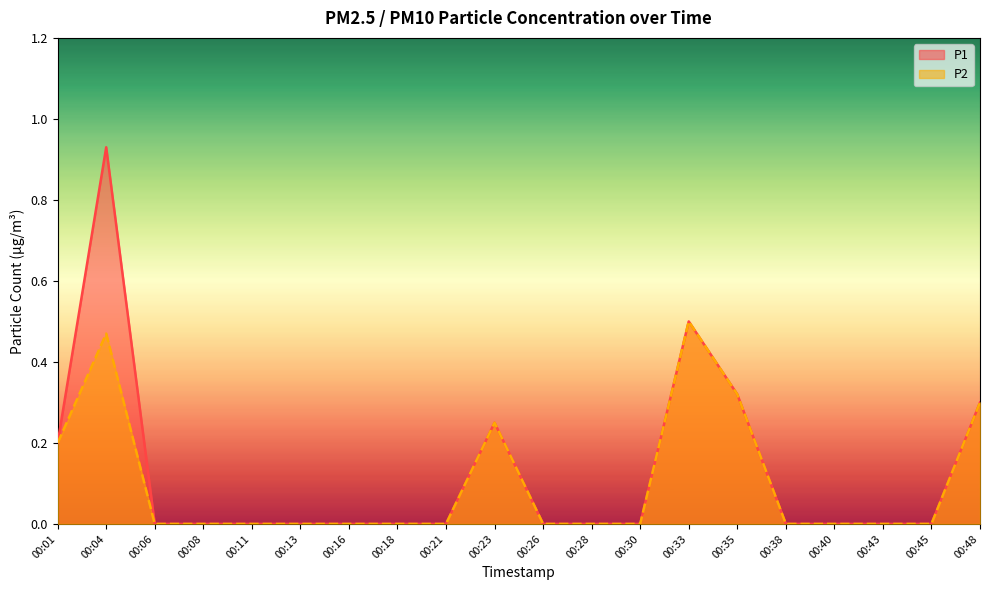

What are all the series names shown in the legend?

P1, P2